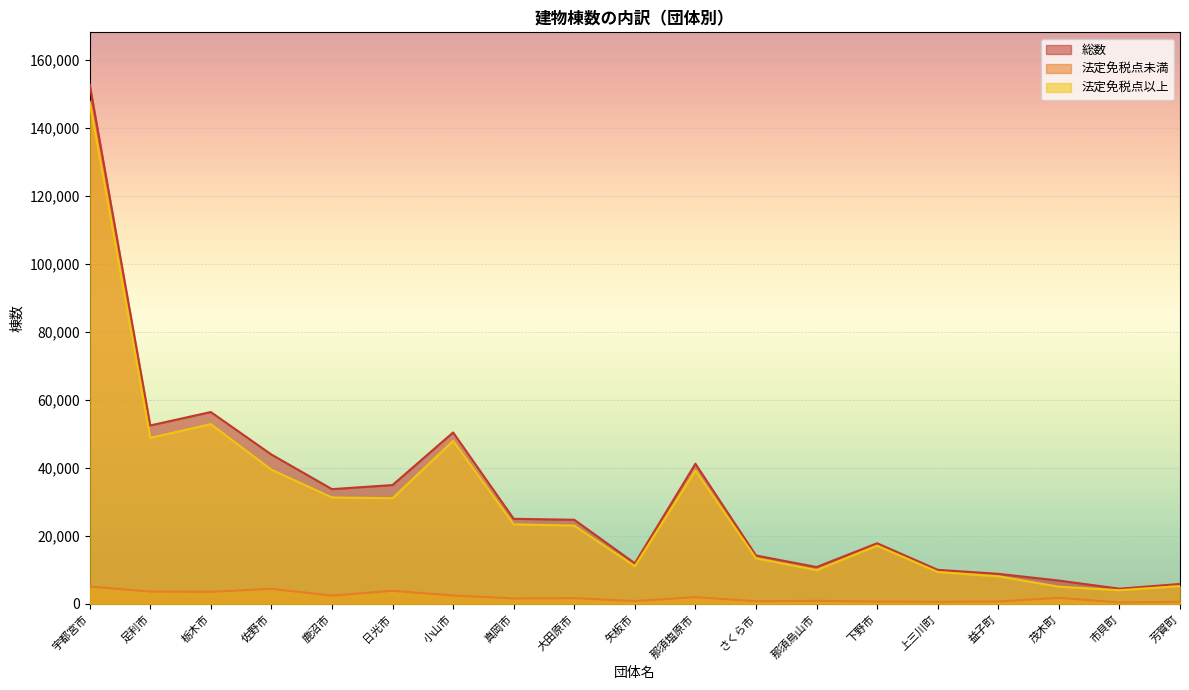

What is the sum of all 法定免税点以上 values?

568255